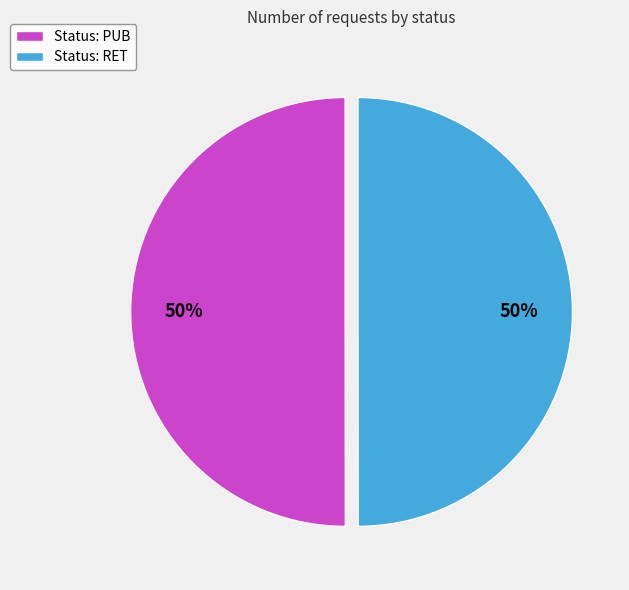

How many segments does this pie chart have?

2